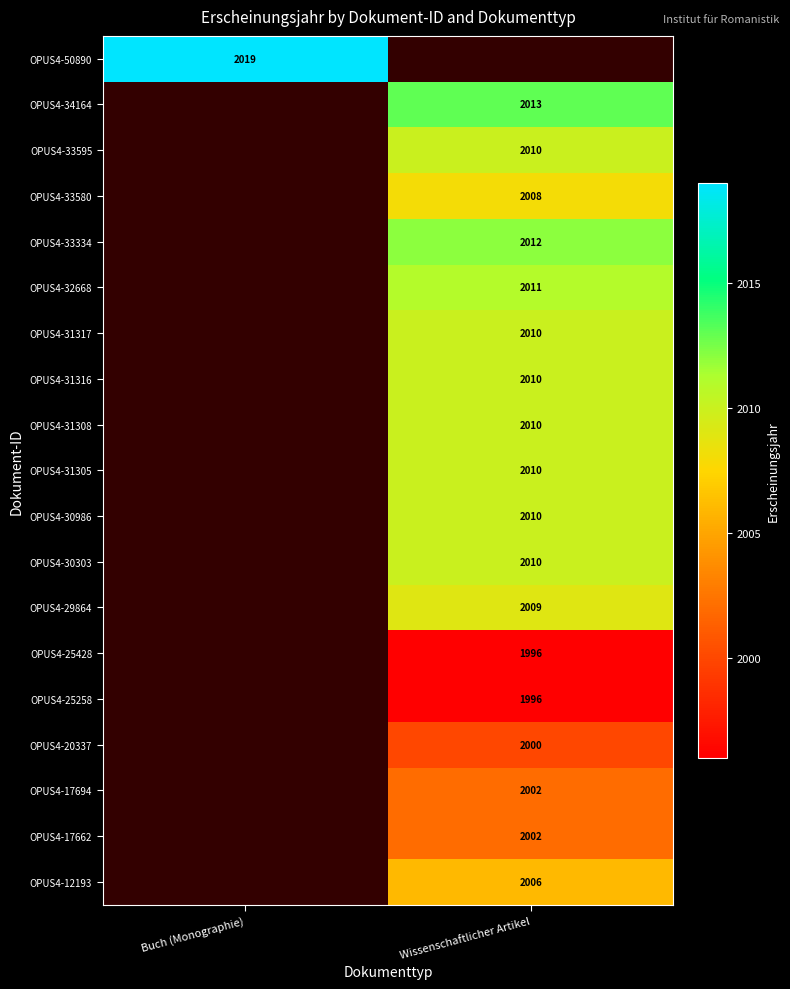

Is the value of OPUS4-50890 at Buch (Monographie) greater than the value of OPUS4-31317 at Wissenschaftlicher Artikel?

Yes